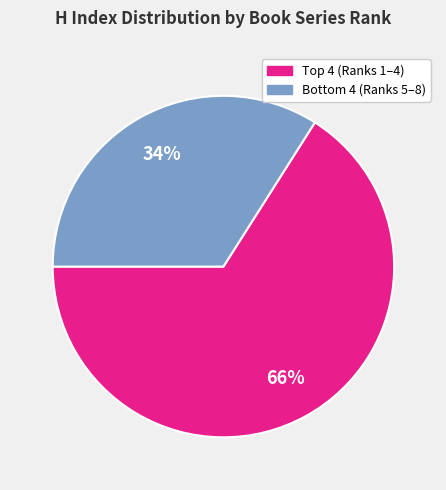

To the nearest percent, what is the difference between the largest and smallest slice percentages?

32%